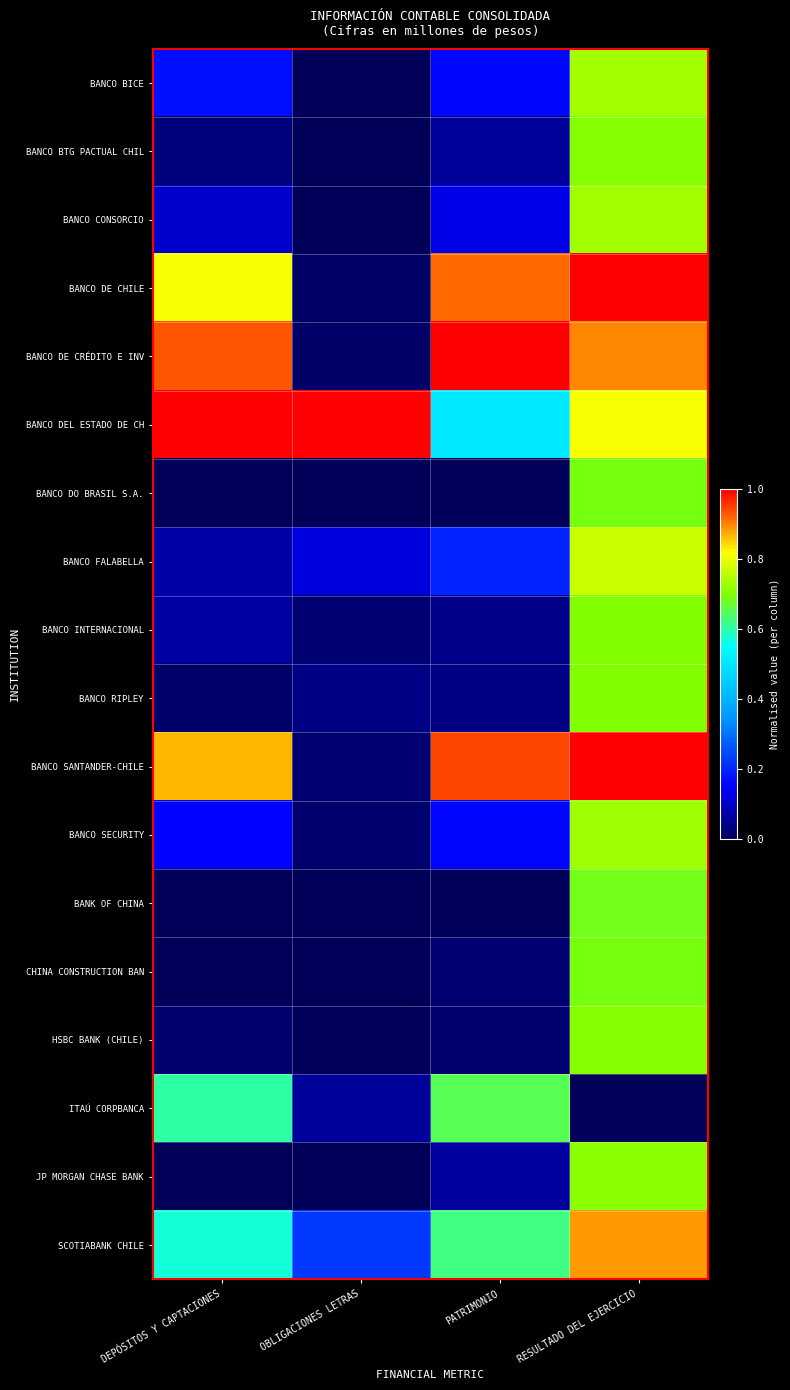

At which category is the sum across all series the highest?

RESULTADO DEL EJERCICIO